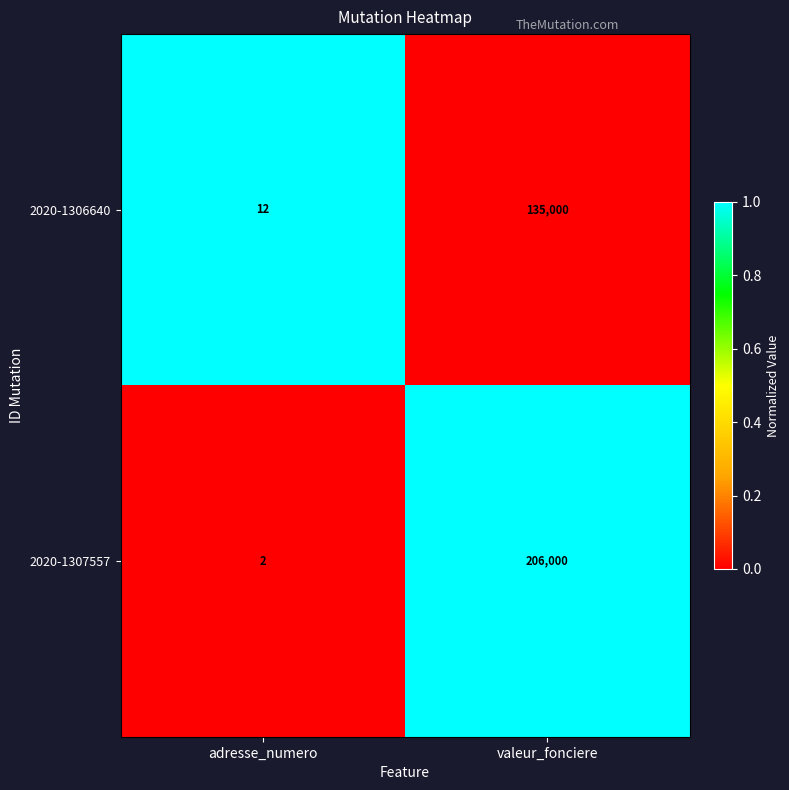

Is it true that 2020-1307557 equals 3 at adresse_numero?

False